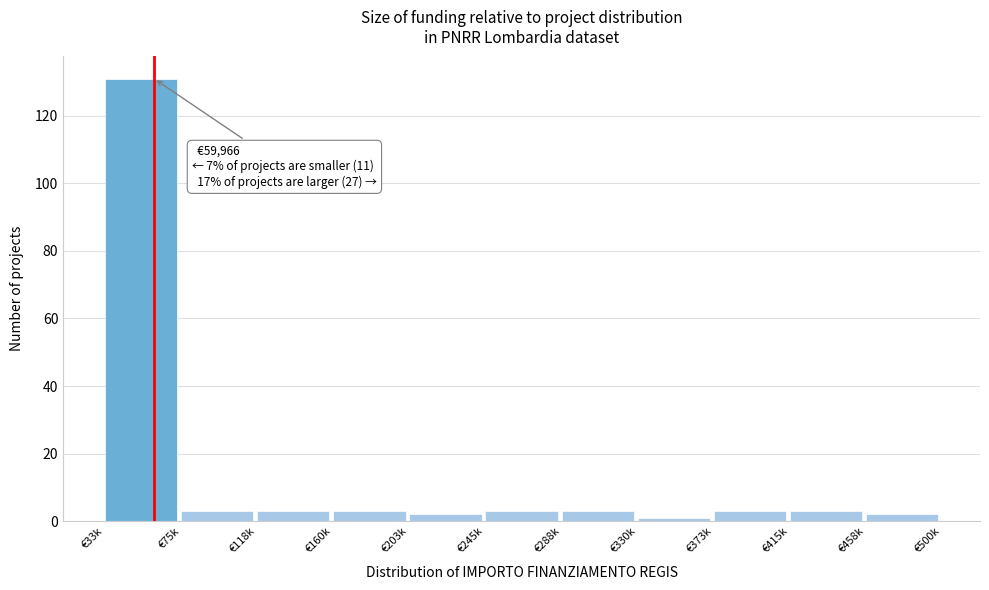

Reading left to right, transcribe all the data shown in this chart.

131	3	3	3	2	3	3	1	3	3	2